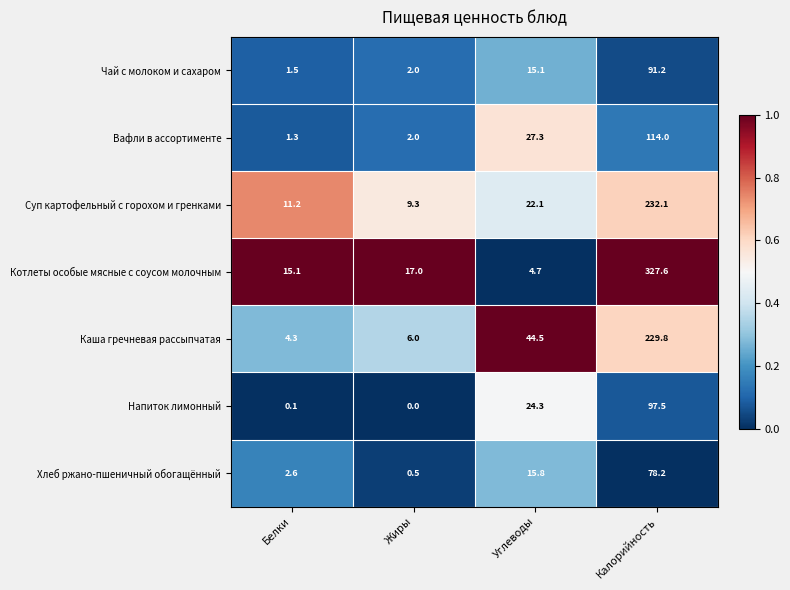

Which series has the largest range (max minus min)?

Котлеты особые мясные с соусом молочным